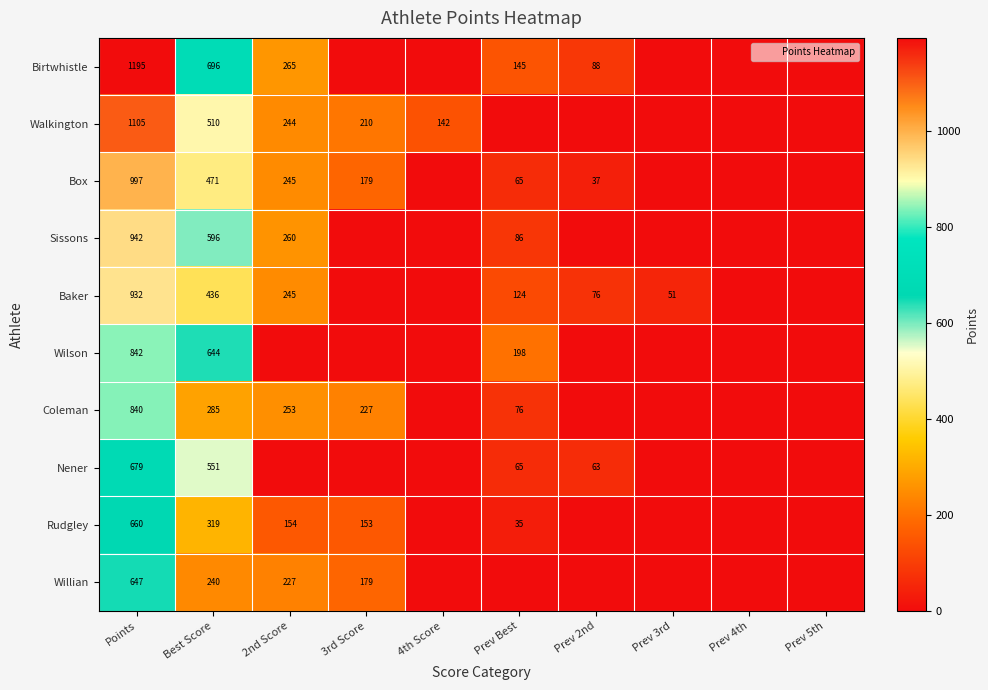

Is the value of Birtwhistle at Prev Best greater than the value of Wilson at Points?

No